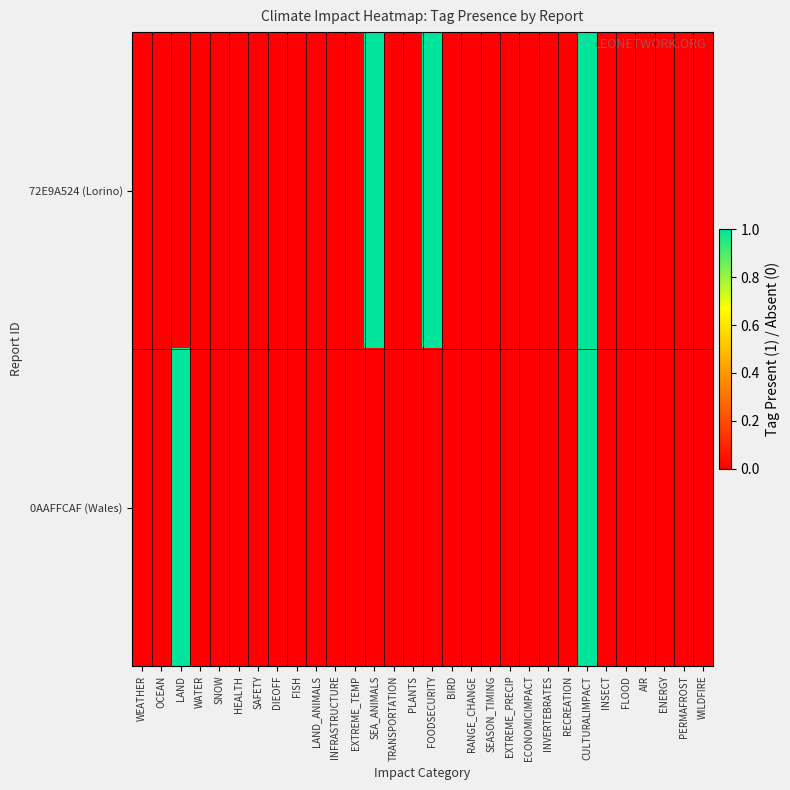

What is the greatest value displayed?

1